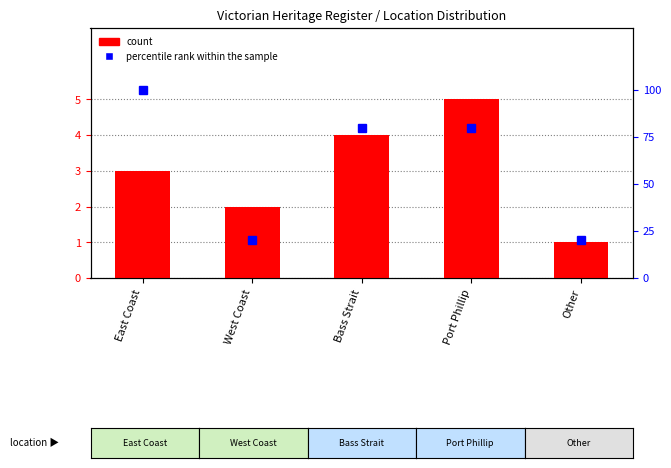

Between Port Phillip and Bass Strait, which is larger?

Port Phillip